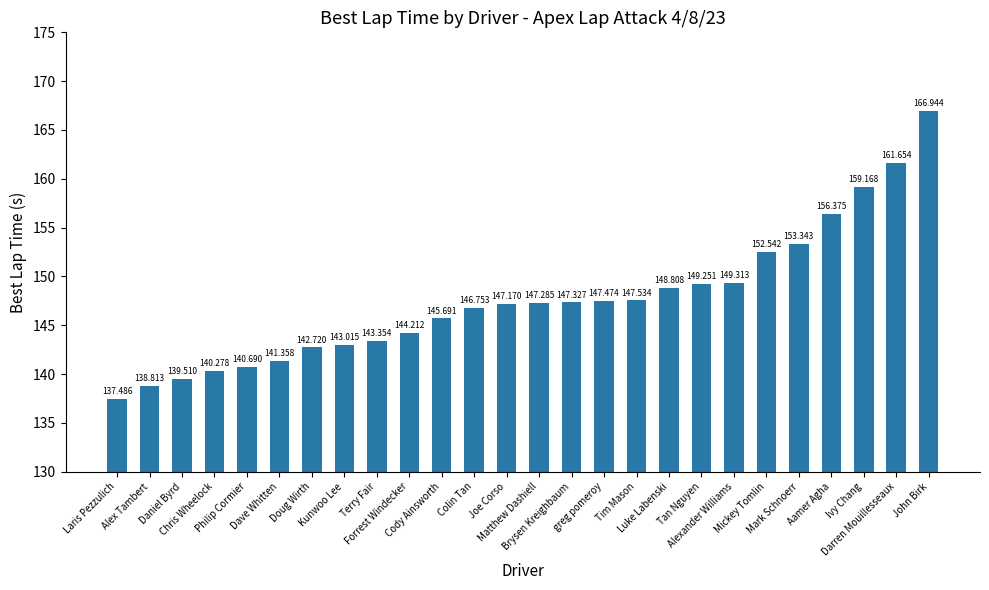

Which has a higher value, Alex Tambert or Tan Nguyen?

Tan Nguyen